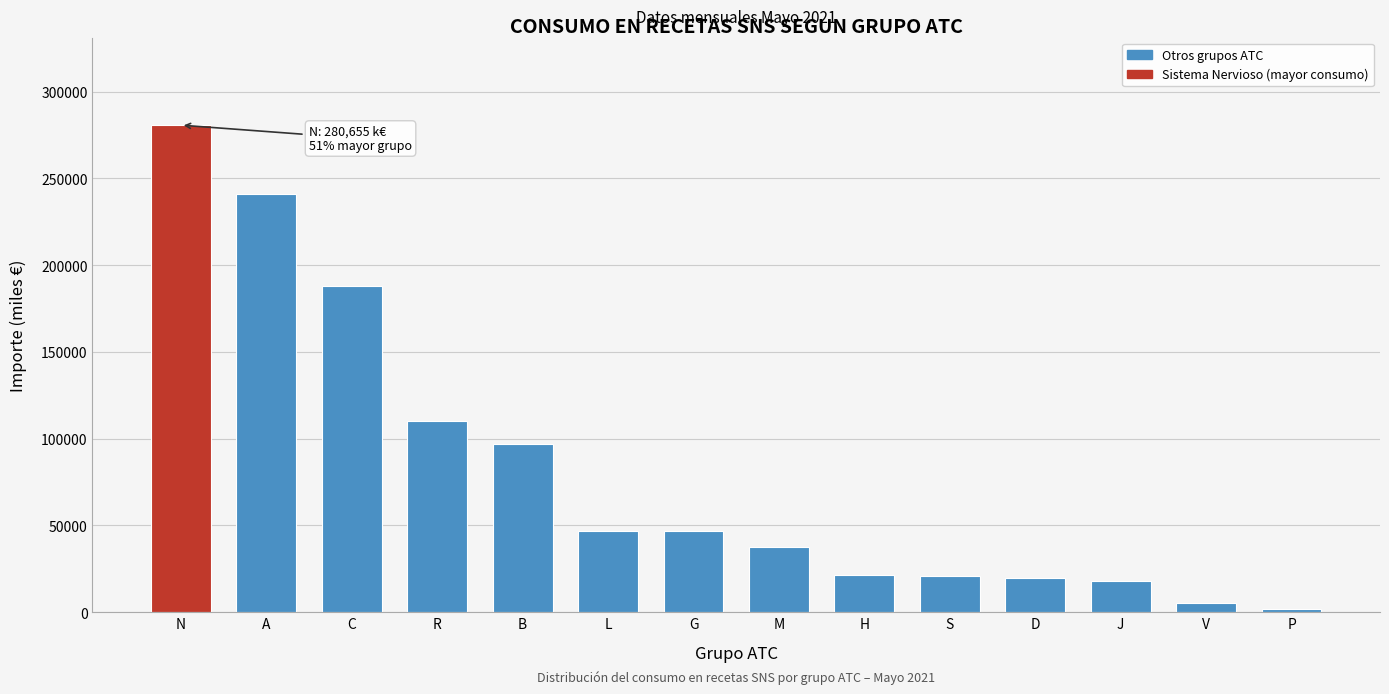

Is it true that the value at D is 34671.4?

False